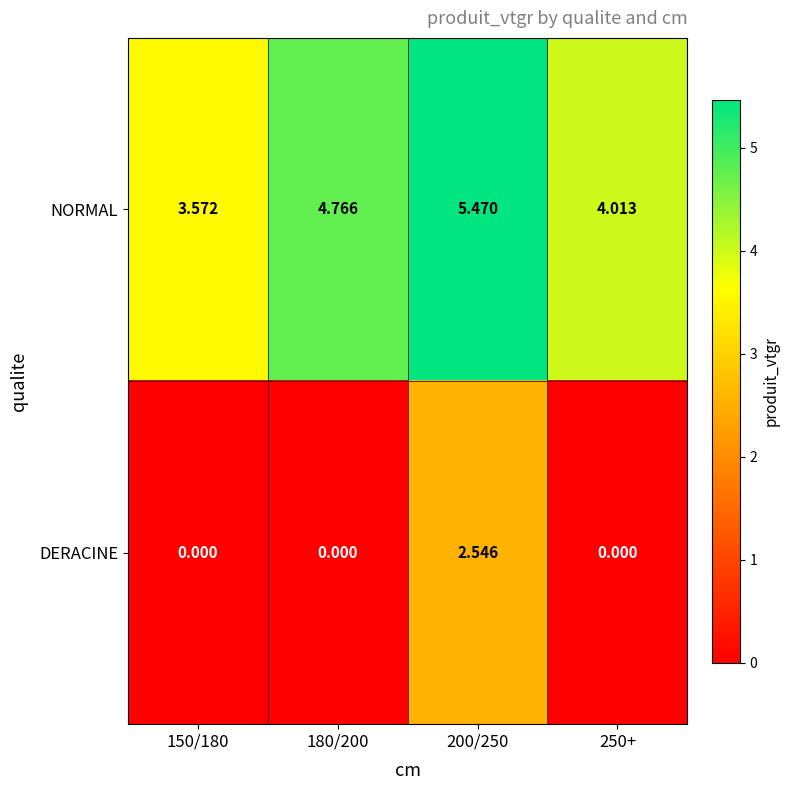

Which series has the largest total across all categories?

NORMAL